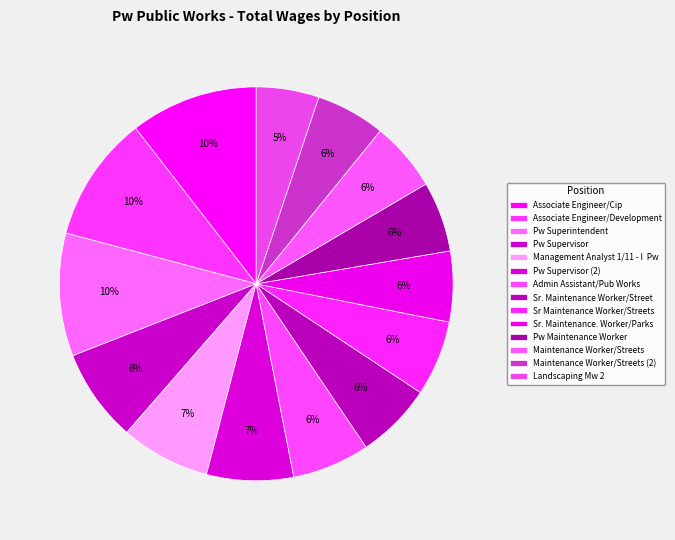

Count the number of slices in the pie.

14